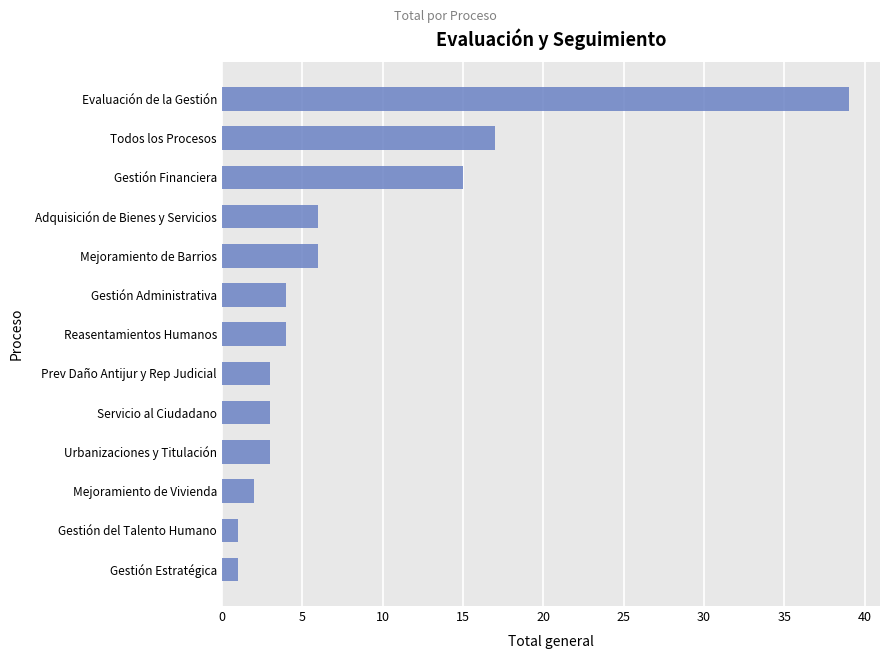

Which label corresponds to the largest value in the chart?

Evaluación de la Gestión